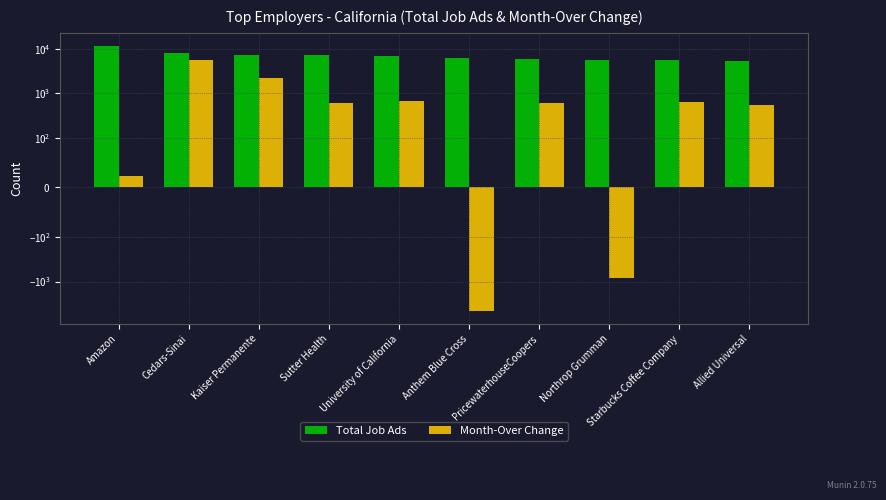

Does the chart contain any negative values?

Yes